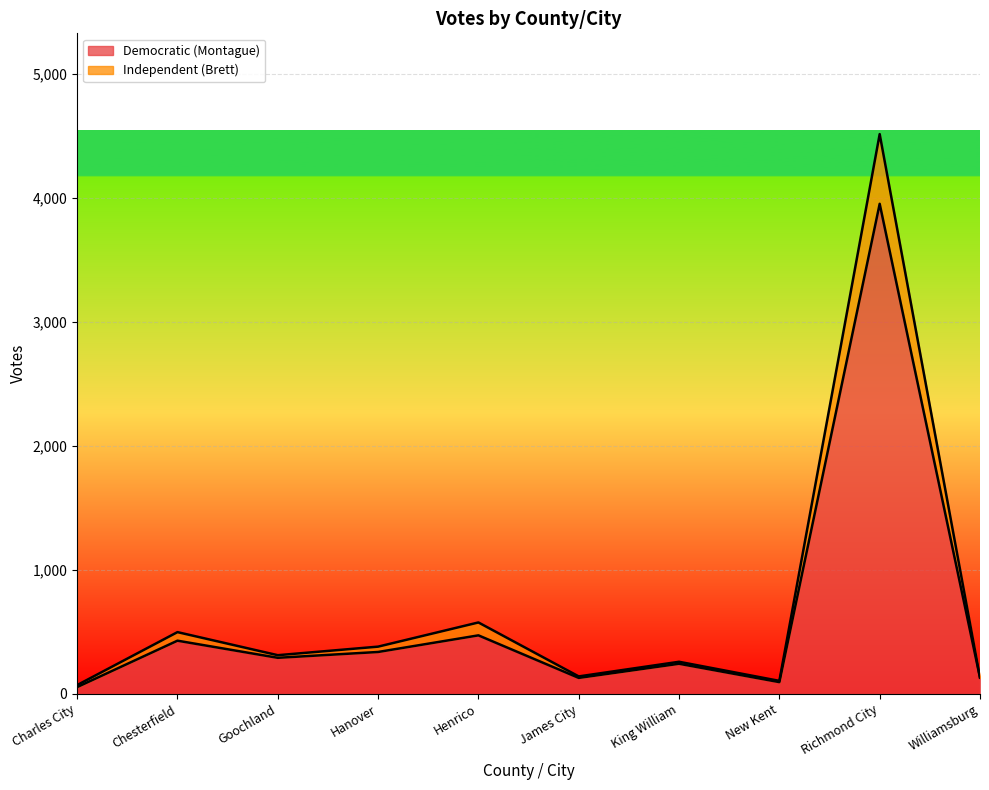

What is the approximate value of Independent (Brett) at James City, to the nearest 50?

150